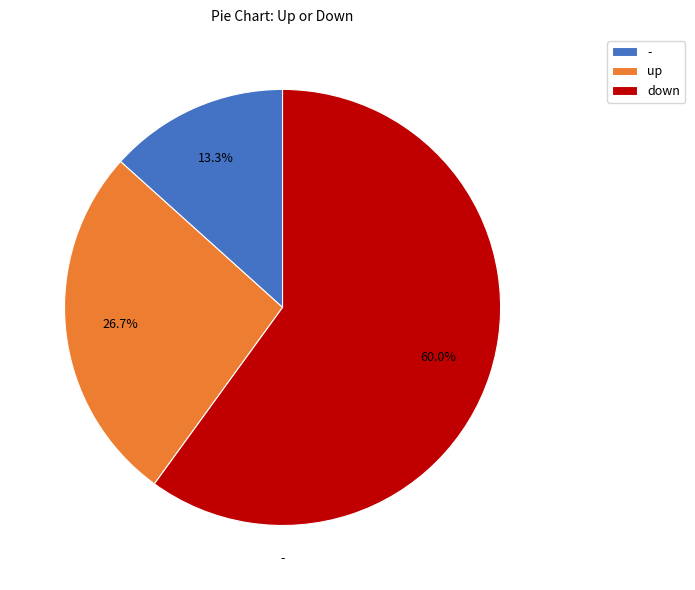

How much of the chart is everything except up?

73.3%